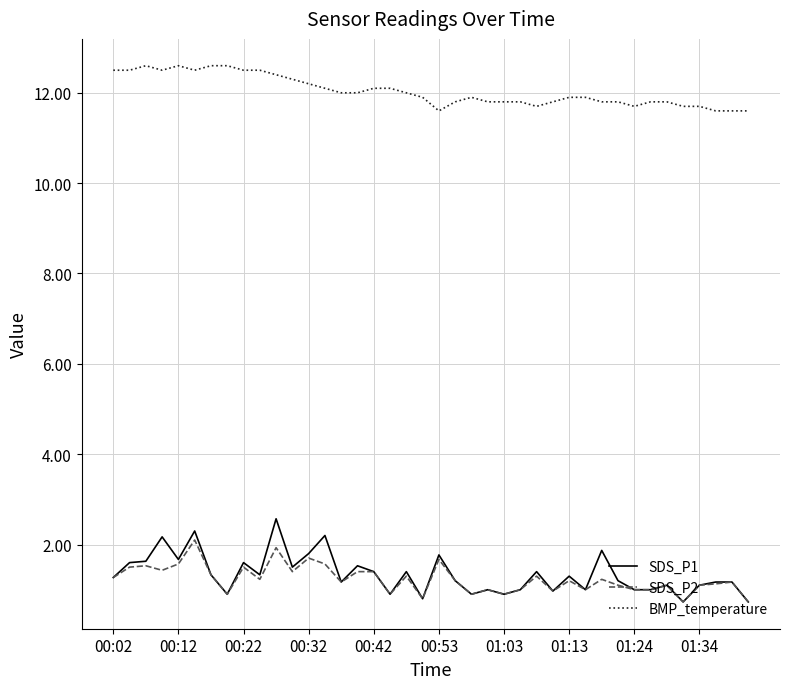

Which series has the largest total across all categories?

BMP_temperature